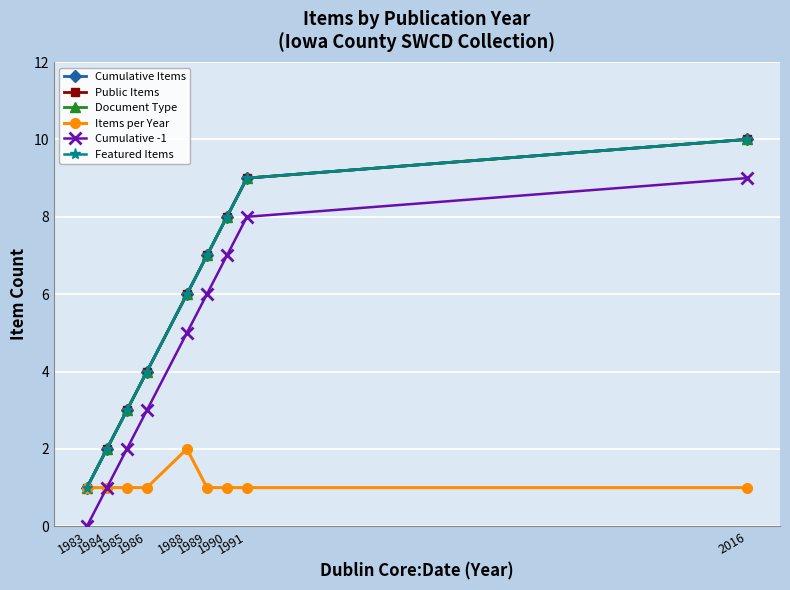

True or false: Public Items has more than 1 interior local peaks.

False